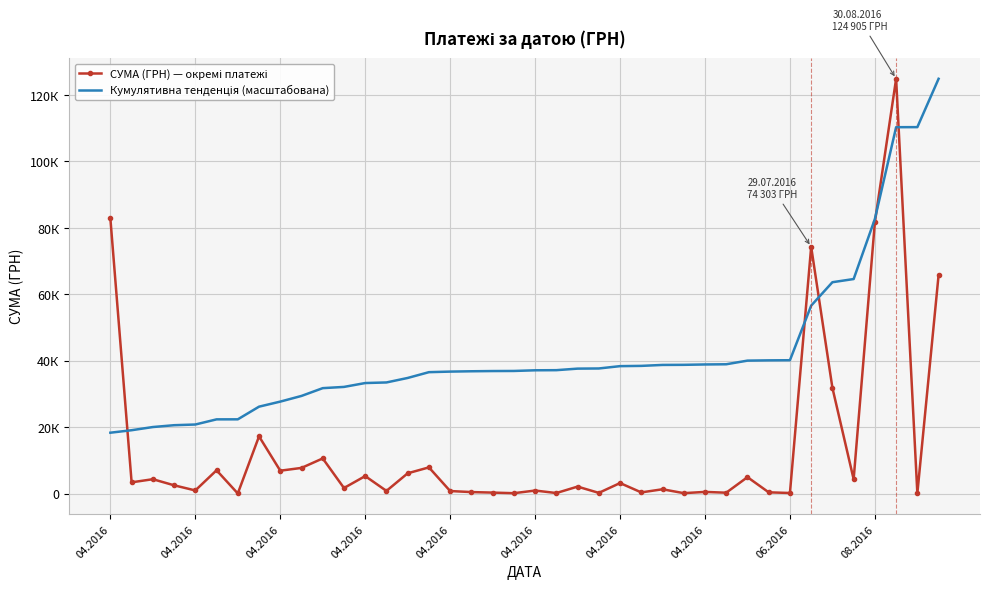

List the series in order of their overall mean, lowest first.

СУМА (ГРН) — окремі платежі, Кумулятивна тенденція (масштабована)